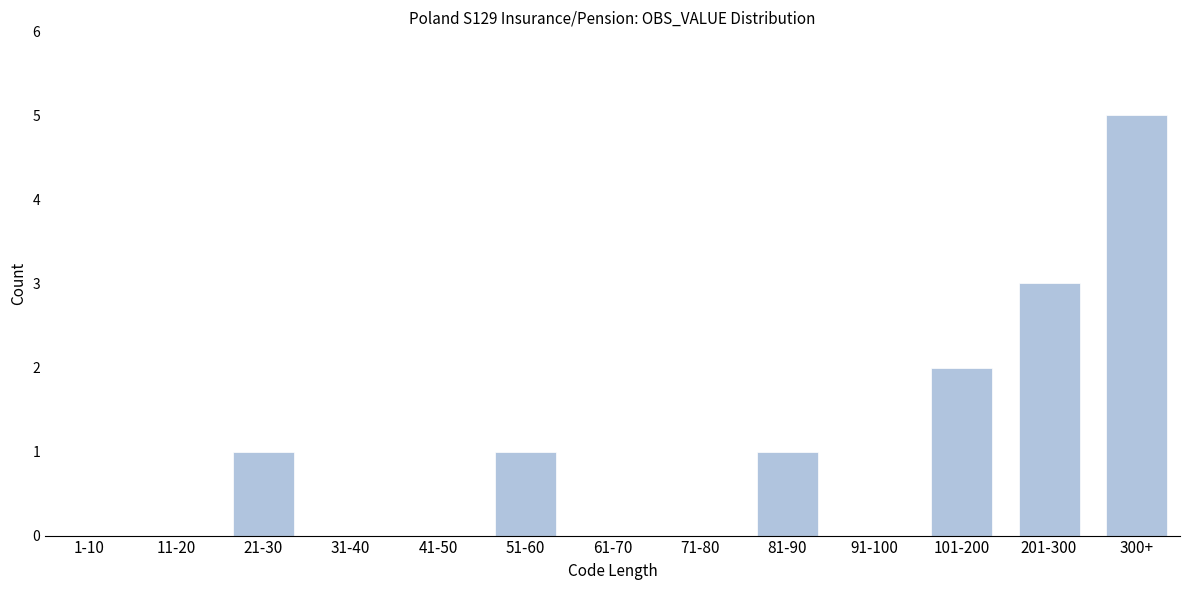

Reading right to left, extract all data points from this chart.

300+=5	201-300=3	101-200=2	91-100=0	81-90=1	71-80=0	61-70=0	51-60=1	41-50=0	31-40=0	21-30=1	11-20=0	1-10=0